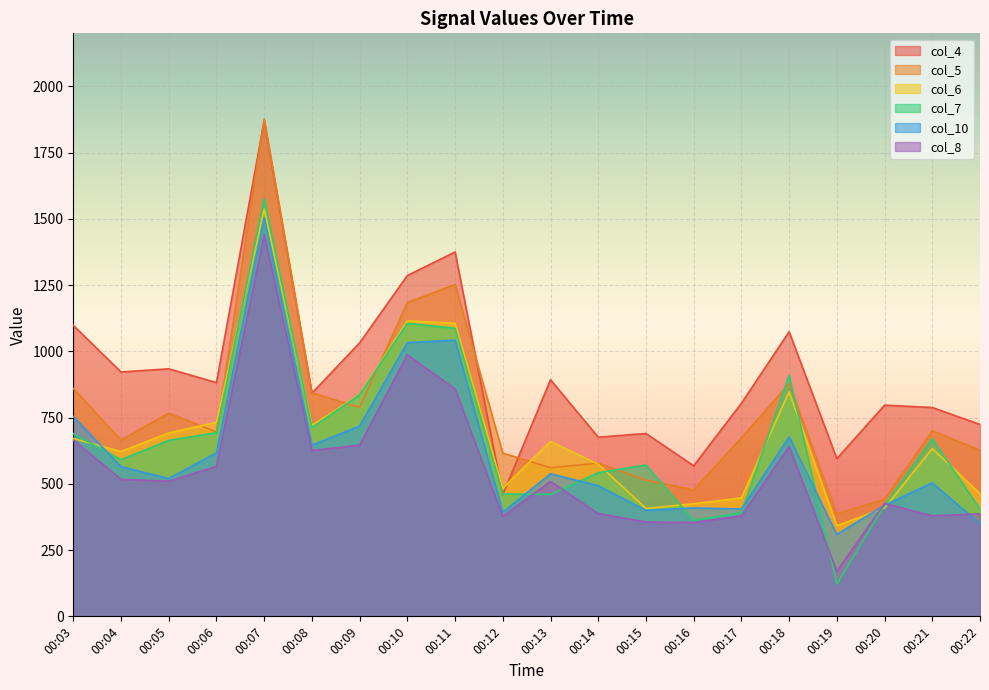

At which label does col_8 first exceed 510?

00:03